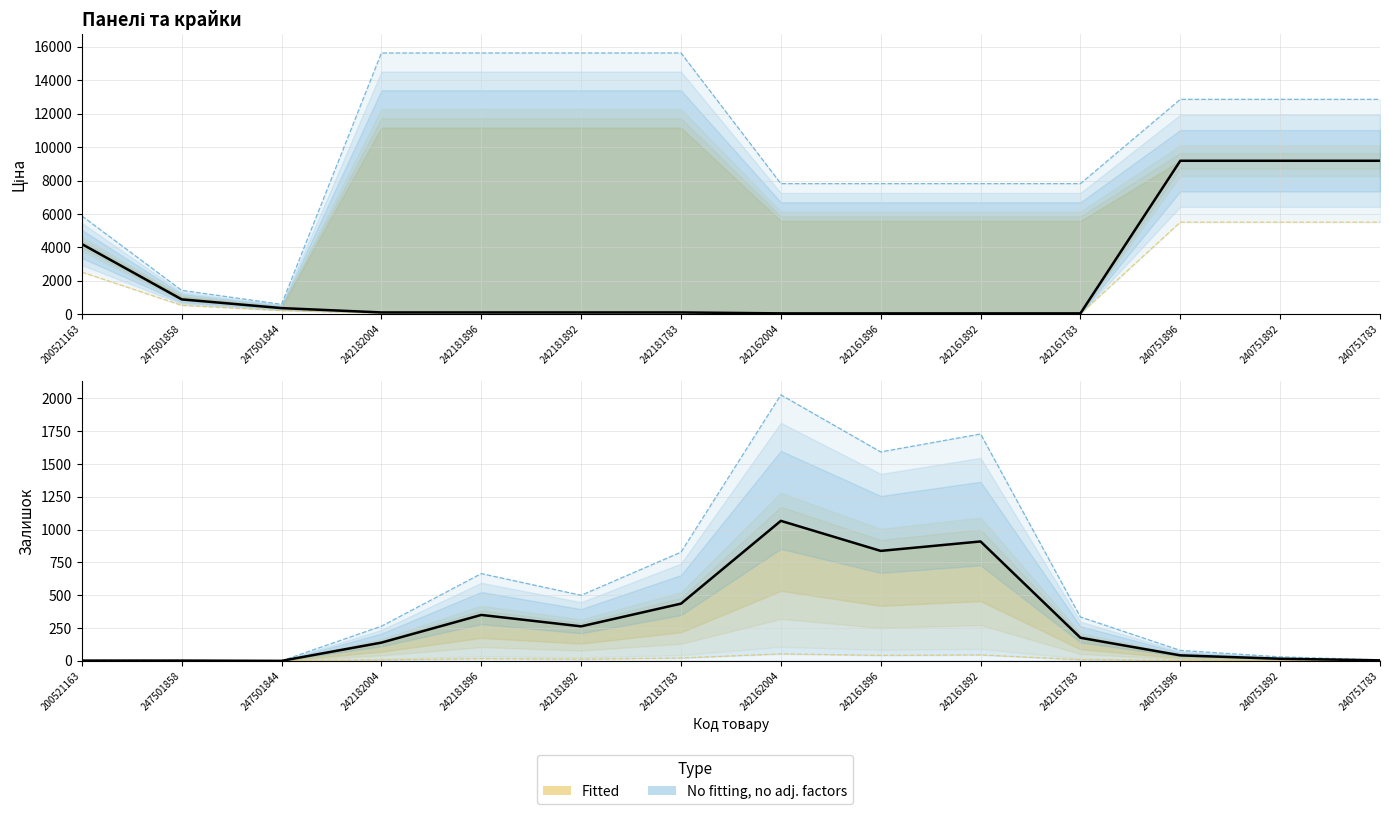

What is the value of the Доп. ціна point at the 5th from the left?

15636.6